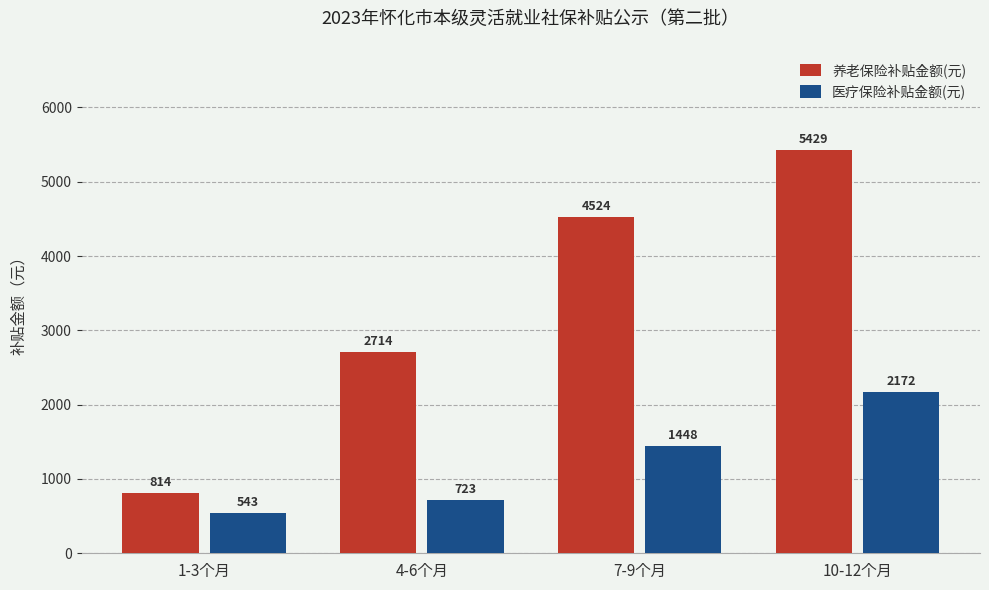

What is the sum of the 医疗保险补贴金额(元) values at 10-12个月 and 4-6个月?

2894.2